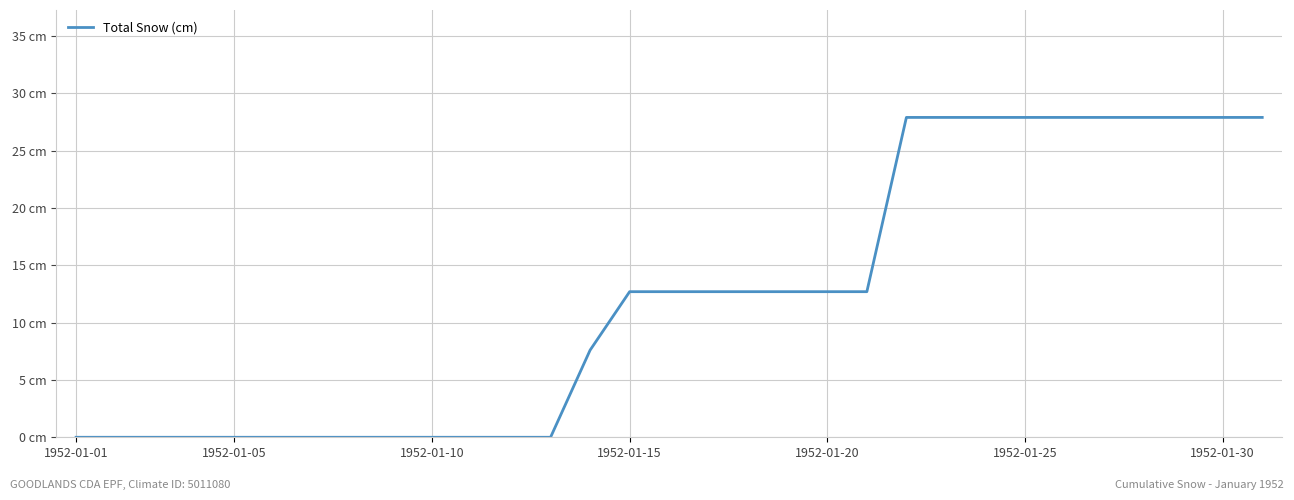

At which label does the data first exceed 12?

1952-01-15